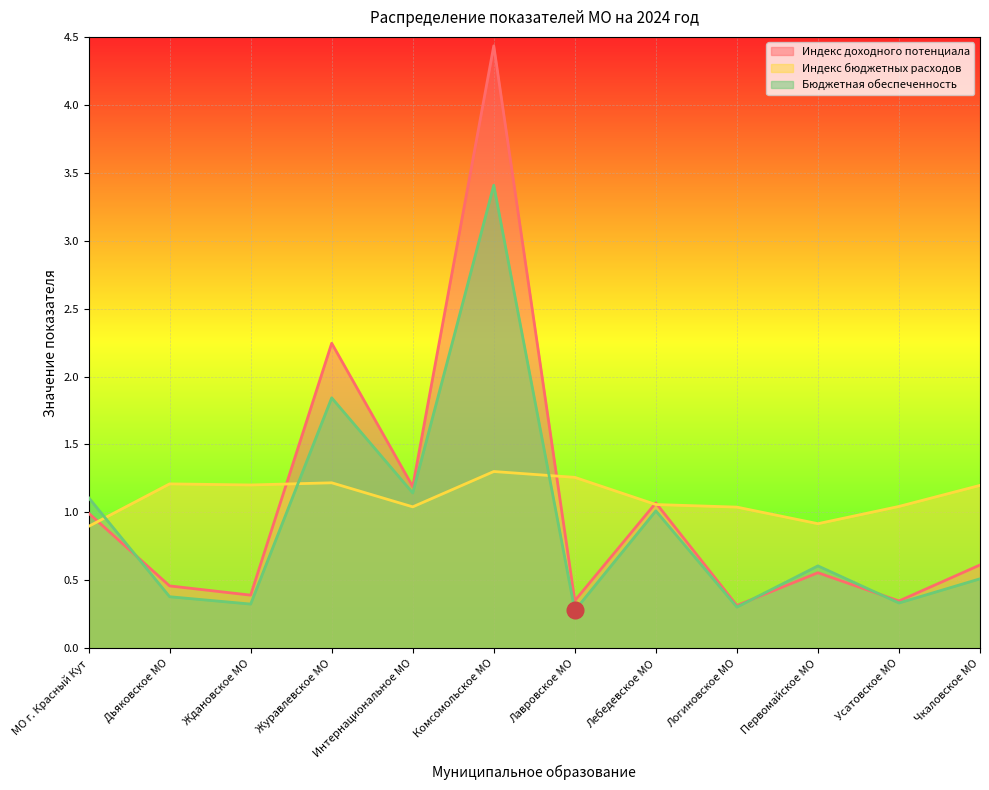

Reading left to right, transcribe all the data shown in this chart.

Индекс доходного потенциала: МО г. Красный Кут=1.0	Дьяковское МО=0.5	Ждановское МО=0.4	Журавлевское МО=2.2	Интернациональное МО=1.2	Комсомольское МО=4.4	Лавровское МО=0.3	Лебедевское МО=1.1	Логиновское МО=0.3	Первомайское МО=0.6	Усатовское МО=0.3	Чкаловское МО=0.6
Индекс бюджетных расходов: МО г. Красный Кут=0.9	Дьяковское МО=1.2	Ждановское МО=1.2	Журавлевское МО=1.2	Интернациональное МО=1.0	Комсомольское МО=1.3	Лавровское МО=1.3	Лебедевское МО=1.1	Логиновское МО=1.0	Первомайское МО=0.9	Усатовское МО=1.0	Чкаловское МО=1.2
Бюджетная обеспеченность: МО г. Красный Кут=1.1	Дьяковское МО=0.4	Ждановское МО=0.3	Журавлевское МО=1.8	Интернациональное МО=1.1	Комсомольское МО=3.4	Лавровское МО=0.3	Лебедевское МО=1.0	Логиновское МО=0.3	Первомайское МО=0.6	Усатовское МО=0.3	Чкаловское МО=0.5